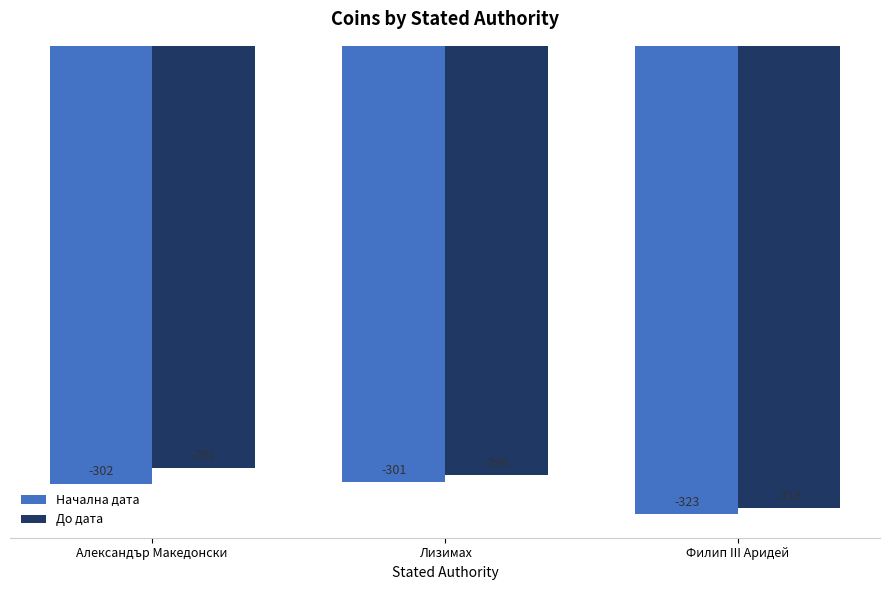

Reading left to right, list all the values displayed in this chart.

Начална дата: -302	-301	-323
До дата: -291	-296	-319